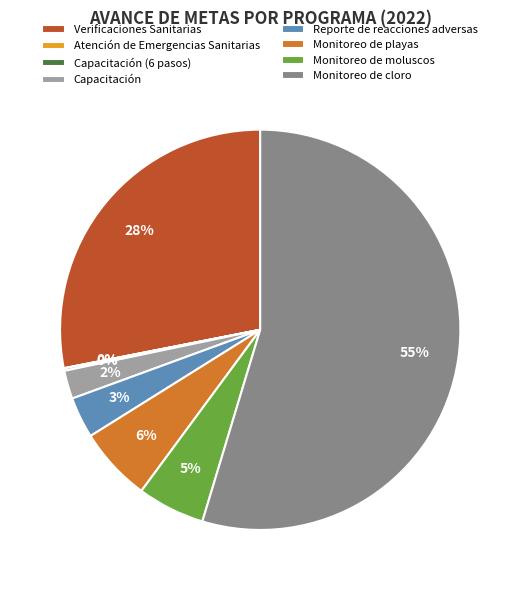

Between Monitoreo de playas and Verificaciones Sanitarias, which is larger?

Verificaciones Sanitarias